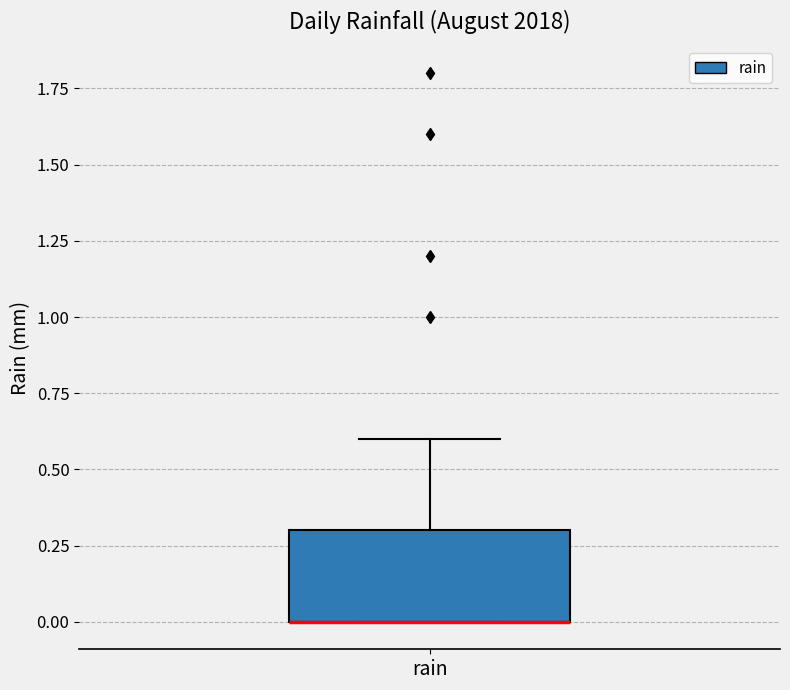

Read this box plot against the y-axis: the position of the median line, the range covered by the box, and the ends of both whiskers. The values are not printed on the chart, so give them approximately, as read against the axis.

median 0.0 (drawn on the box's lower edge), box 0.0 to 0.3, whiskers 0.0 to 0.6